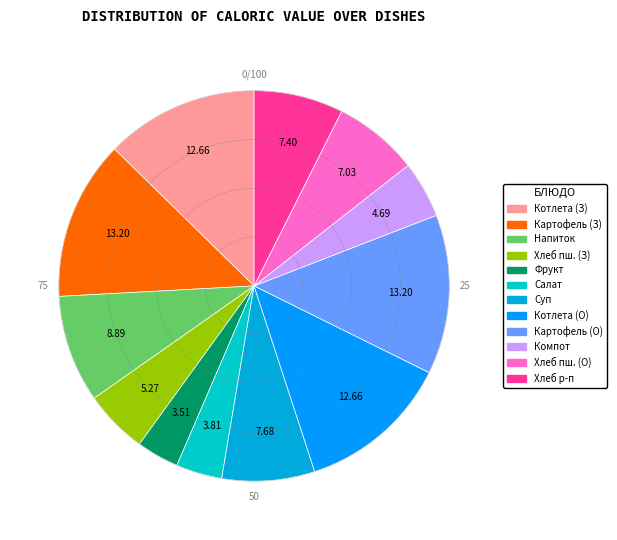

Which category has the biggest portion of the pie?

Картофель по-деревенски (Завтрак)